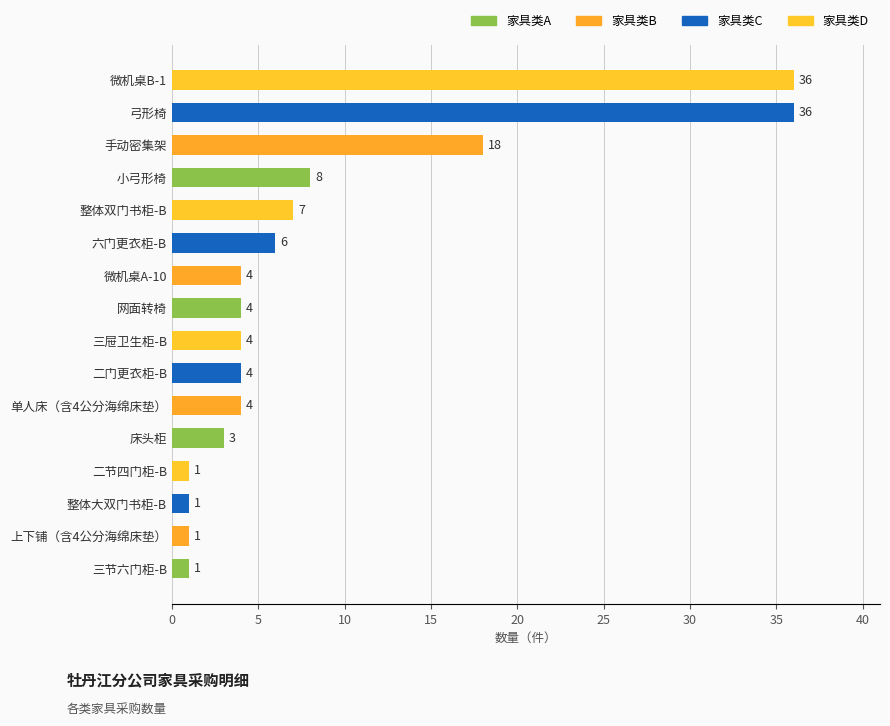

Between 二门更衣柜-B and 小弓形椅, which is larger?

小弓形椅